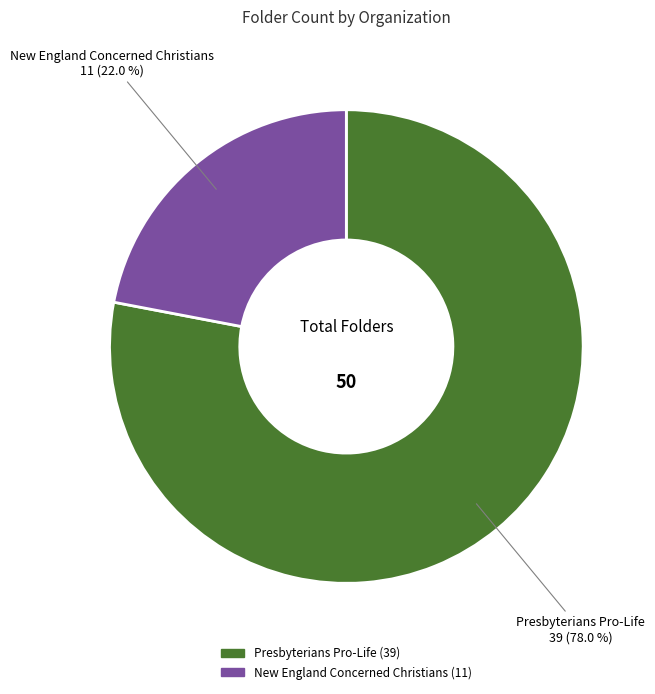

Which slice is the smallest?

New England Concerned Christians